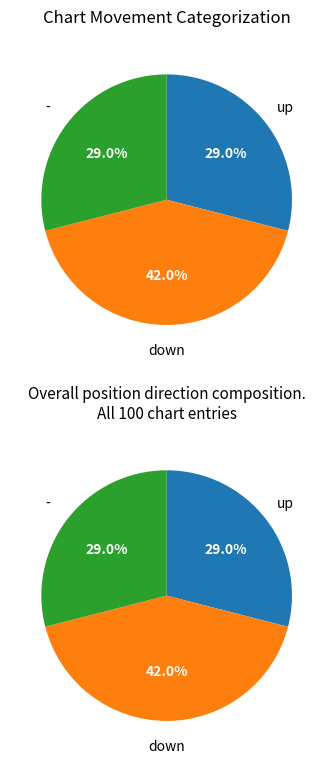

Does any single category account for the majority?

No